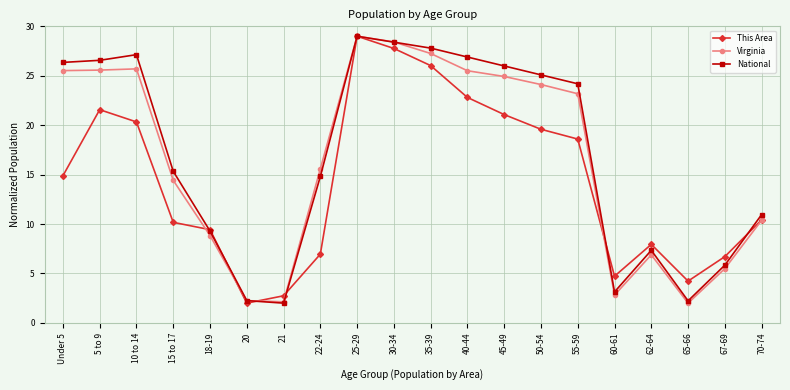

At which category is the sum across all series the highest?

25-29